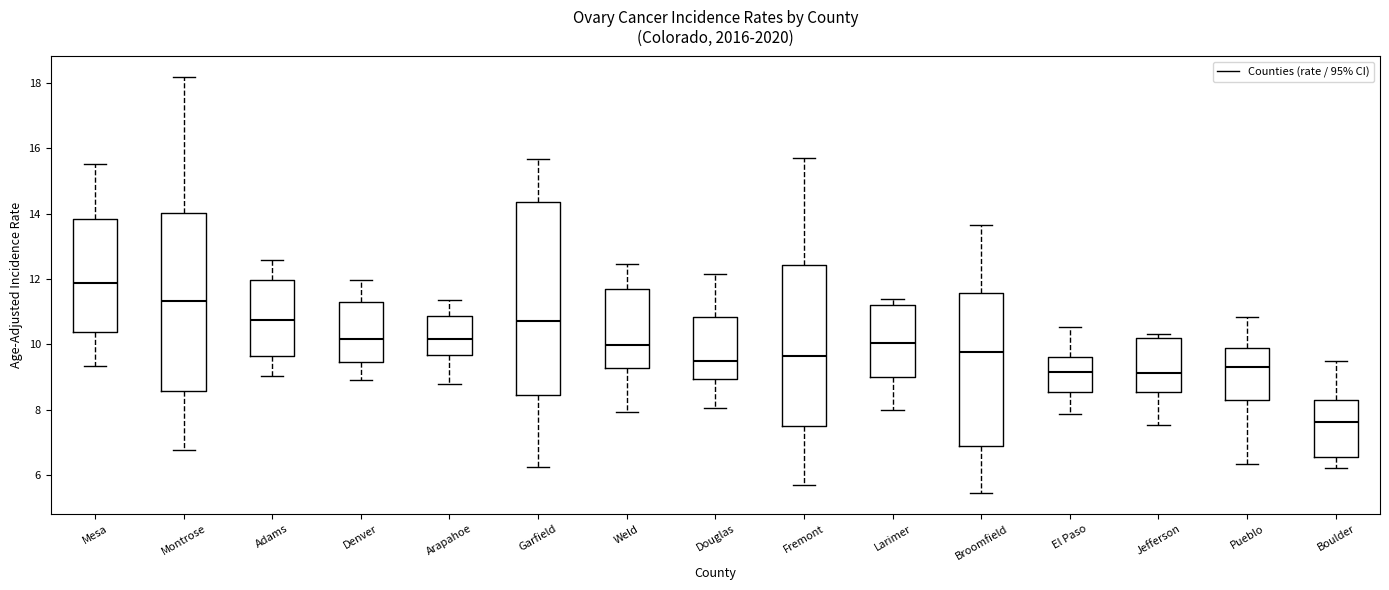

Comparing the boxes themselves (not the whiskers), which one is the tallest?

Garfield